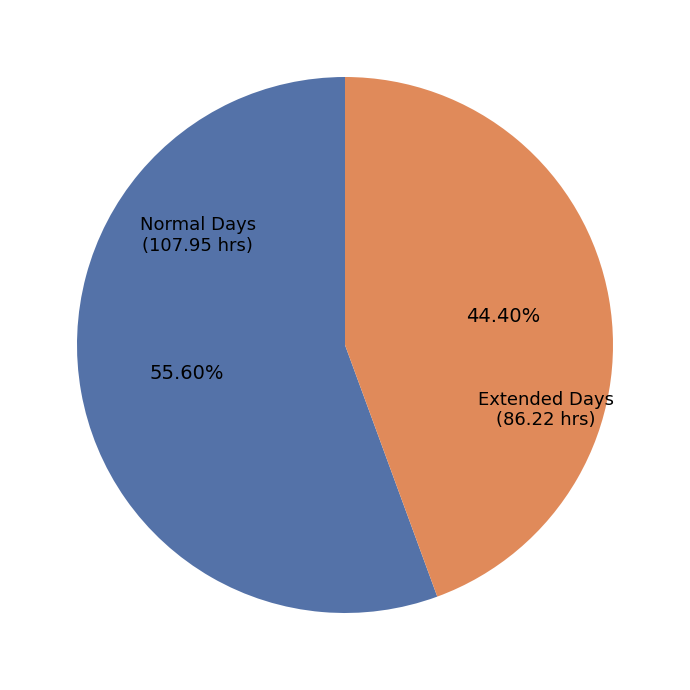

Does any single category account for the majority?

Yes